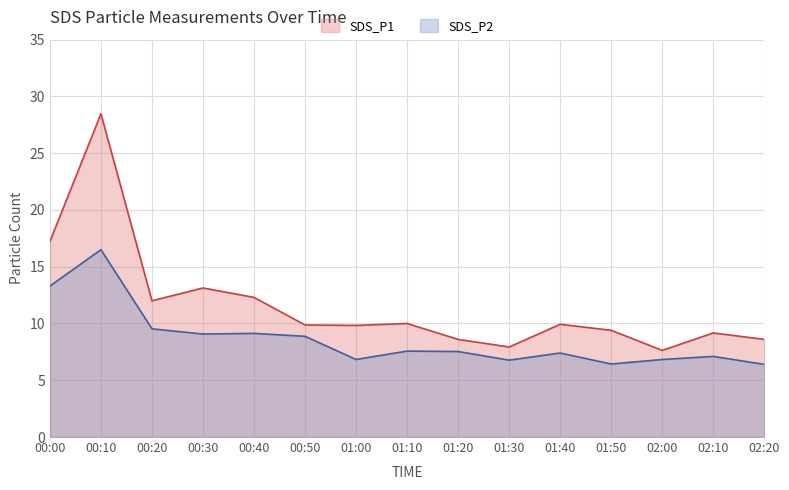

What is the sum of all SDS_P2 values?

129.3